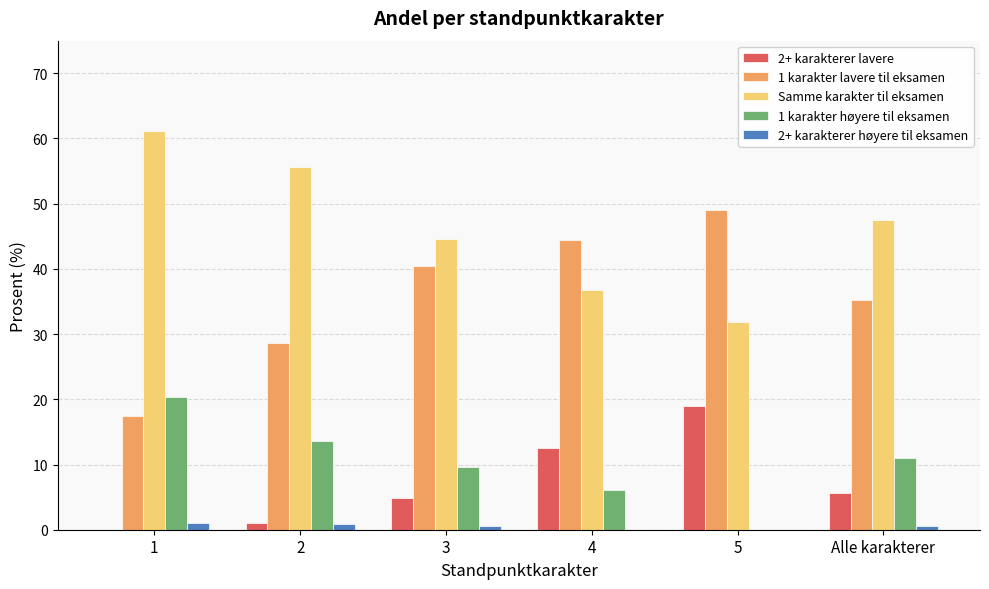

Which series has the largest range (max minus min)?

1 karakter lavere til eksamen